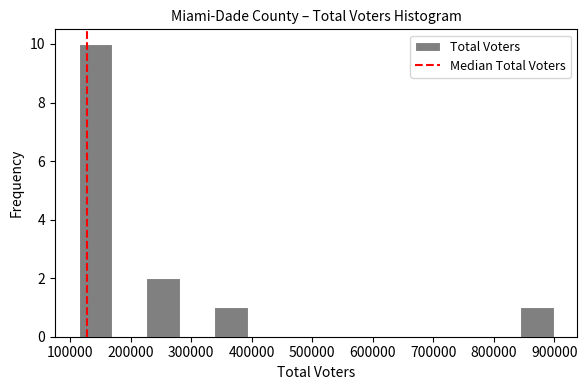

Reading left to right, list every bar in this chart as the range it spans on the x-axis followed by its height. Neither the bar edges nor the heights are printed on the chart, so give them approximately, as read against the axes.

110000 to 170000: 10
170000 to 230000: 0
230000 to 280000: 2
280000 to 340000: 0
340000 to 390000: 1
390000 to 450000: 0
450000 to 510000: 0
510000 to 560000: 0
560000 to 620000: 0
620000 to 670000: 0
670000 to 730000: 0
730000 to 790000: 0
790000 to 840000: 0
840000 to 900000: 1